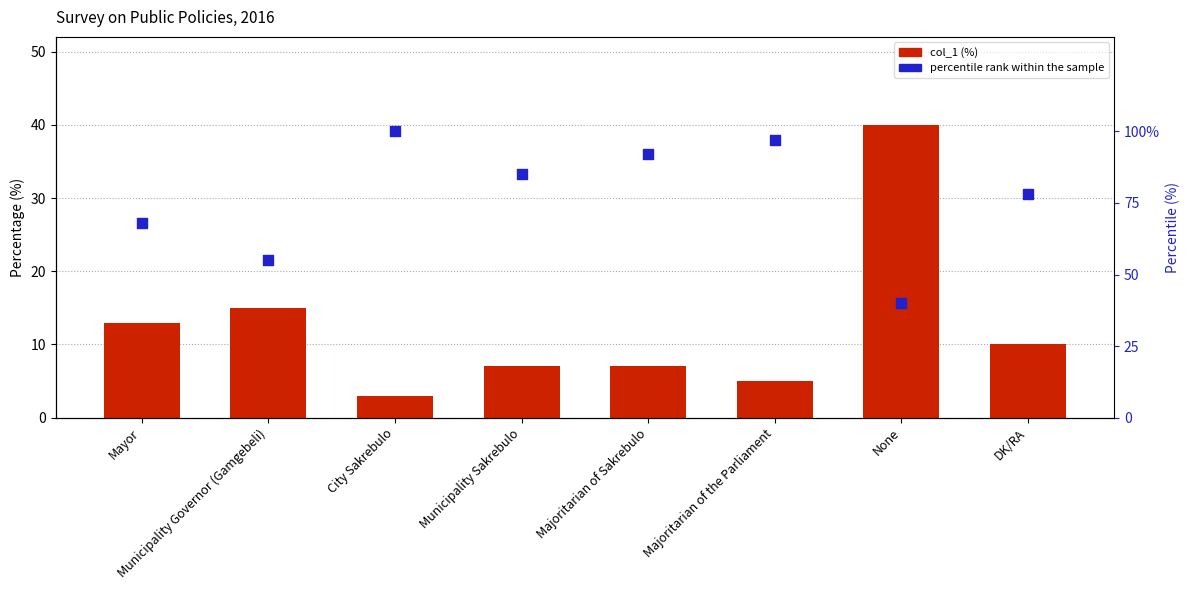

What are all the series names shown in the legend?

col_1, percentile rank within the sample